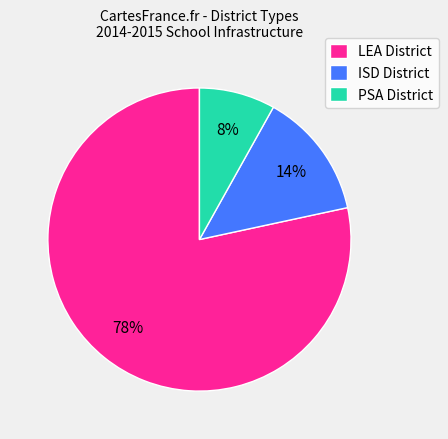

Which category accounts for the majority?

LEA District